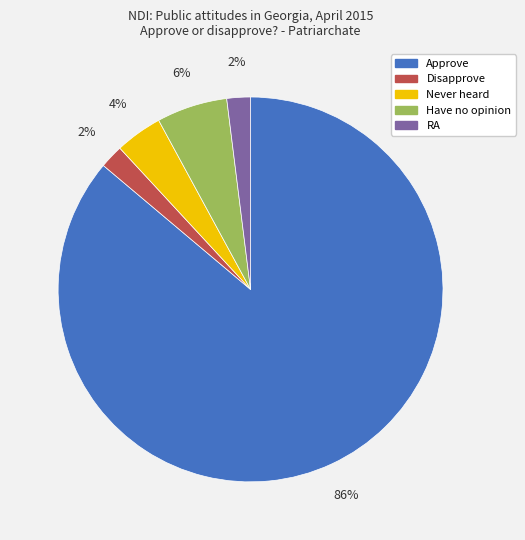

How many slices are in this pie chart?

5